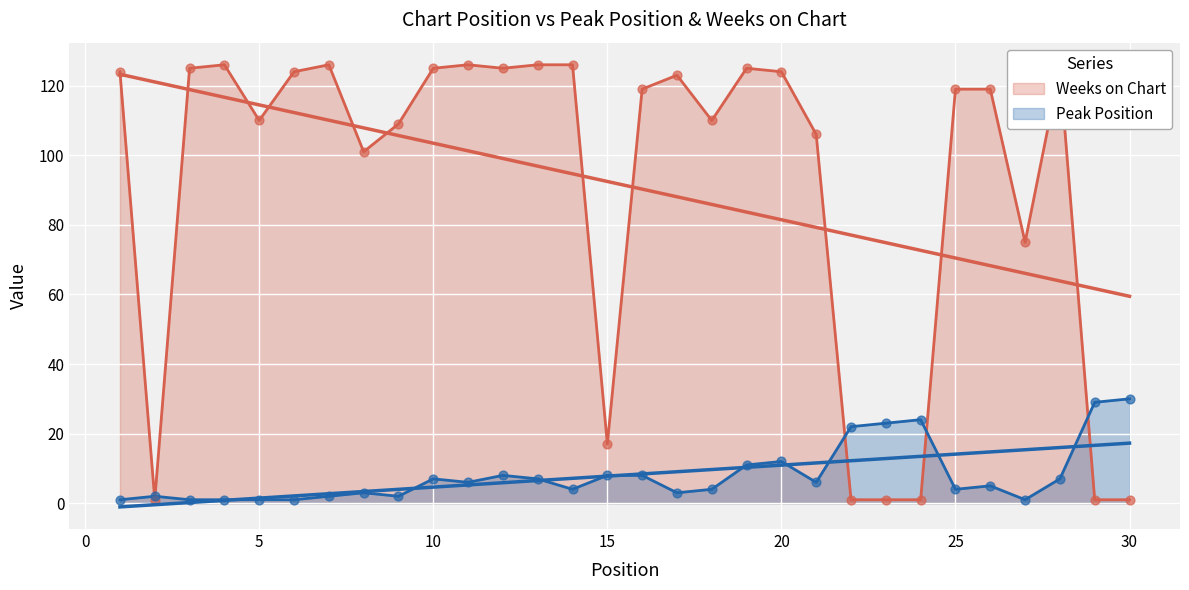

At which category is the sum across all series the highest?

19